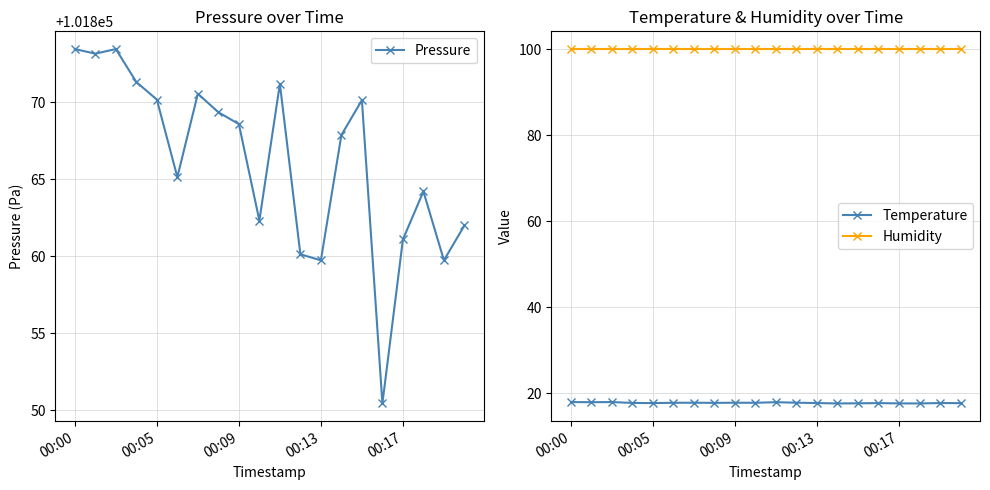

True or false: Humidity has more than 2 interior local peaks.

False